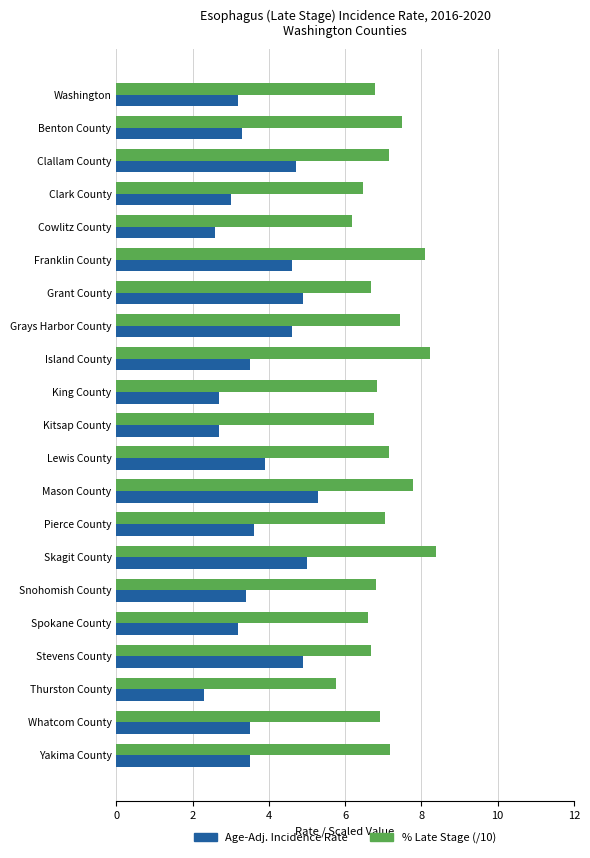

The value of % Late Stage (/10) at King County is 6.8. True or false?

True